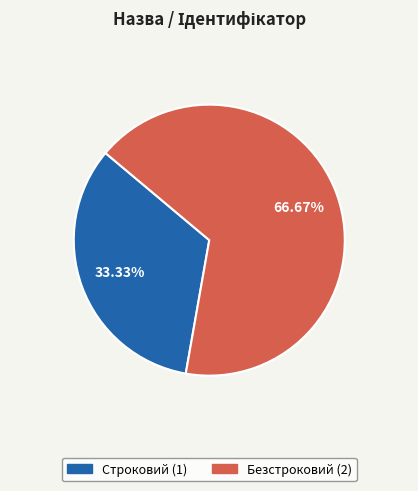

What is the largest slice in the pie chart?

Безстроковий